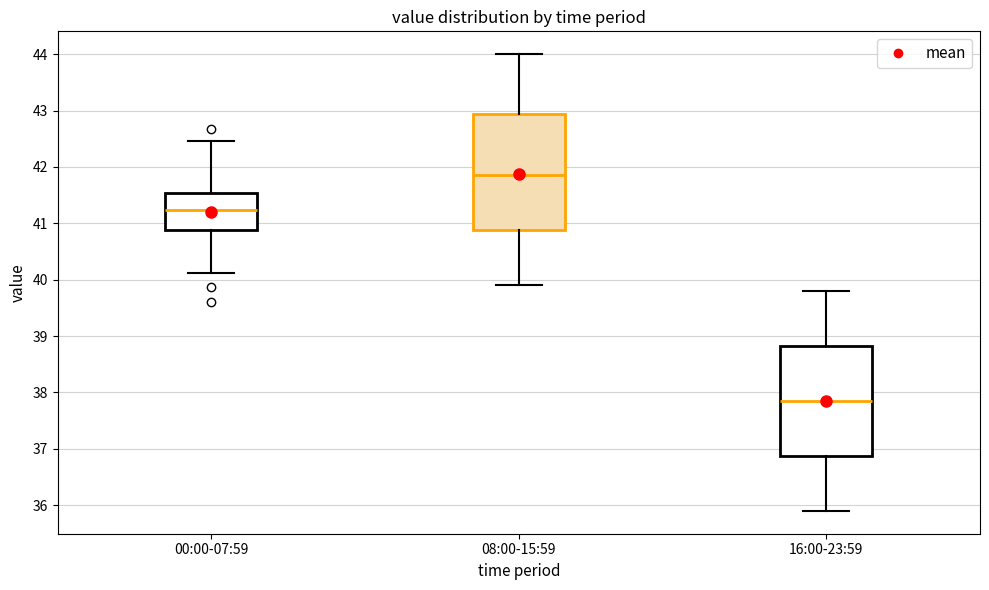

Where does the upper whisker of the box for 00:00-07:59 end on the y-axis? The values are not printed on the chart, so give them approximately, as read against the axis.

42.5